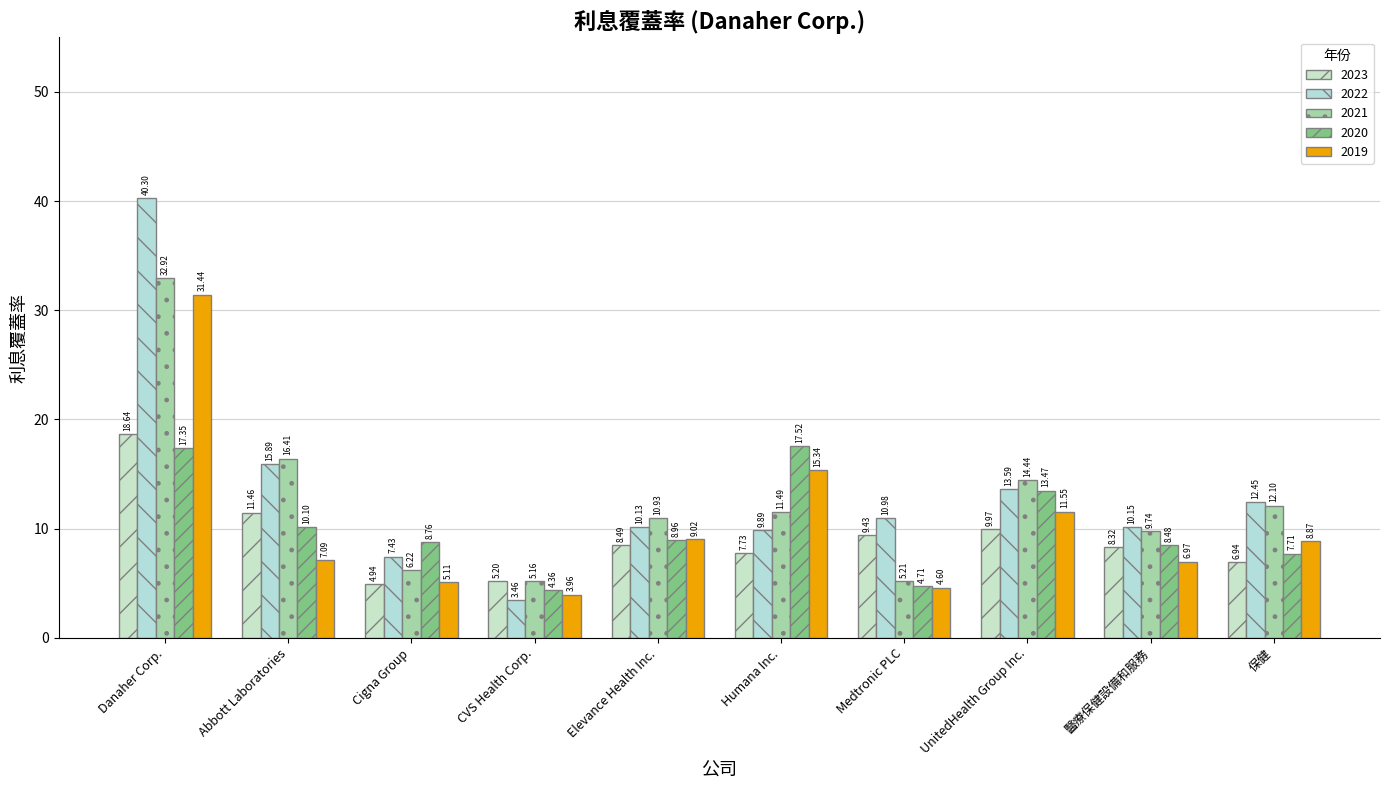

At which label is 2022 closest to 21?

Abbott Laboratories